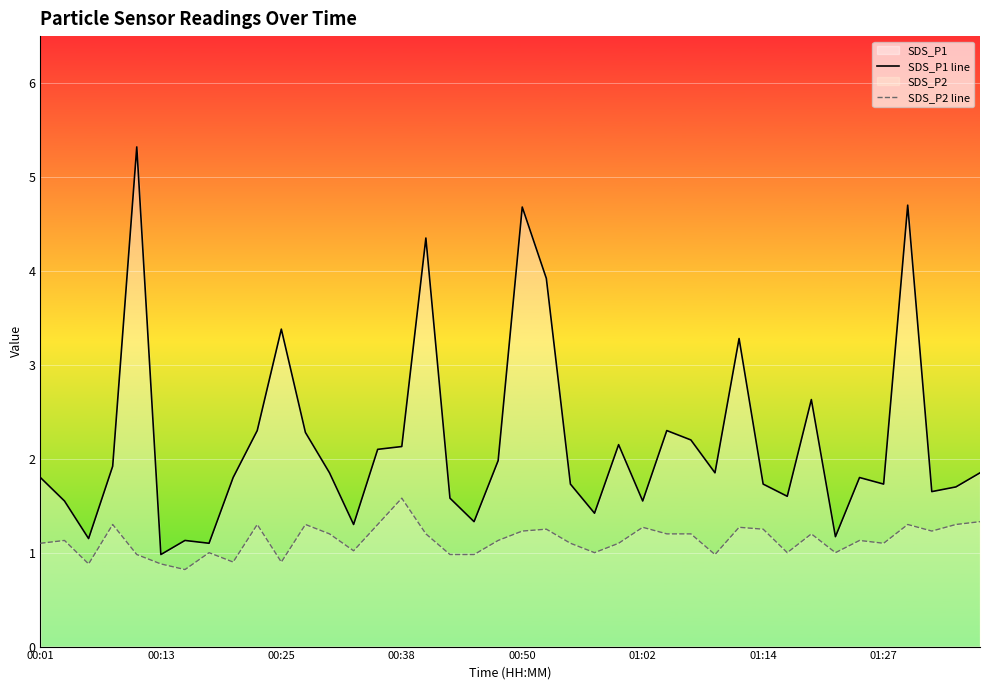

What are all the series names shown in the legend?

SDS_P1 line, SDS_P2 line